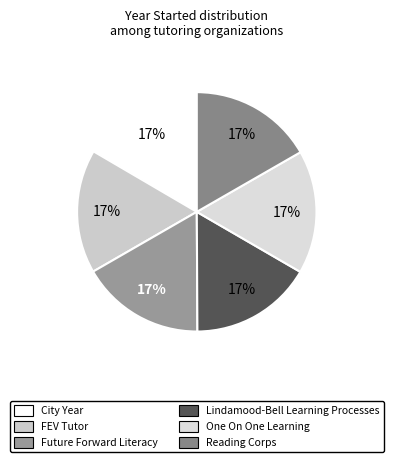

Which slice is the largest?

Future Forward Literacy